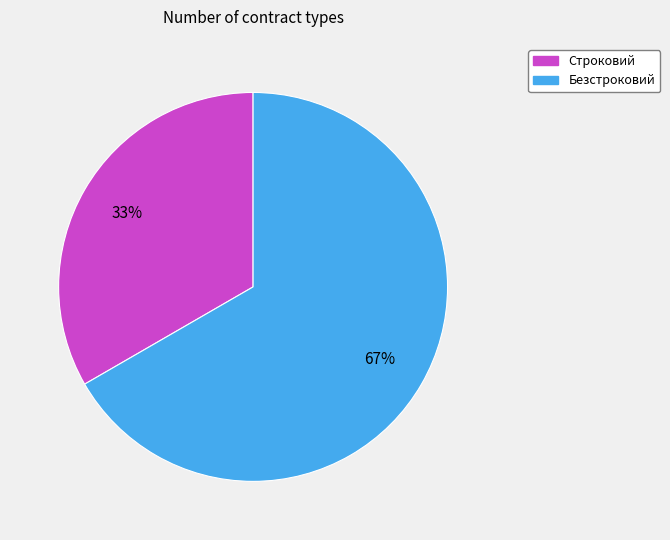

To the nearest percent, what is the combined percentage of Безстроковий and Строковий?

100%